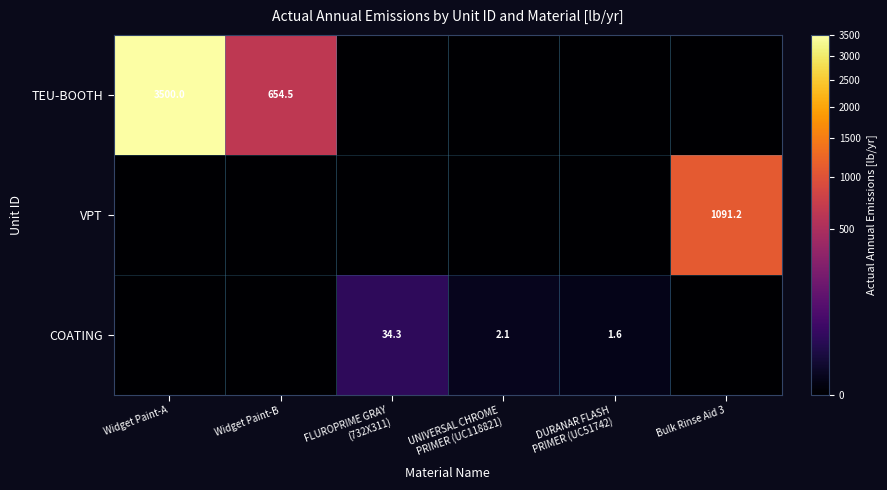

What is the spread (max minus min) of values at Widget Paint-A?

3500.0